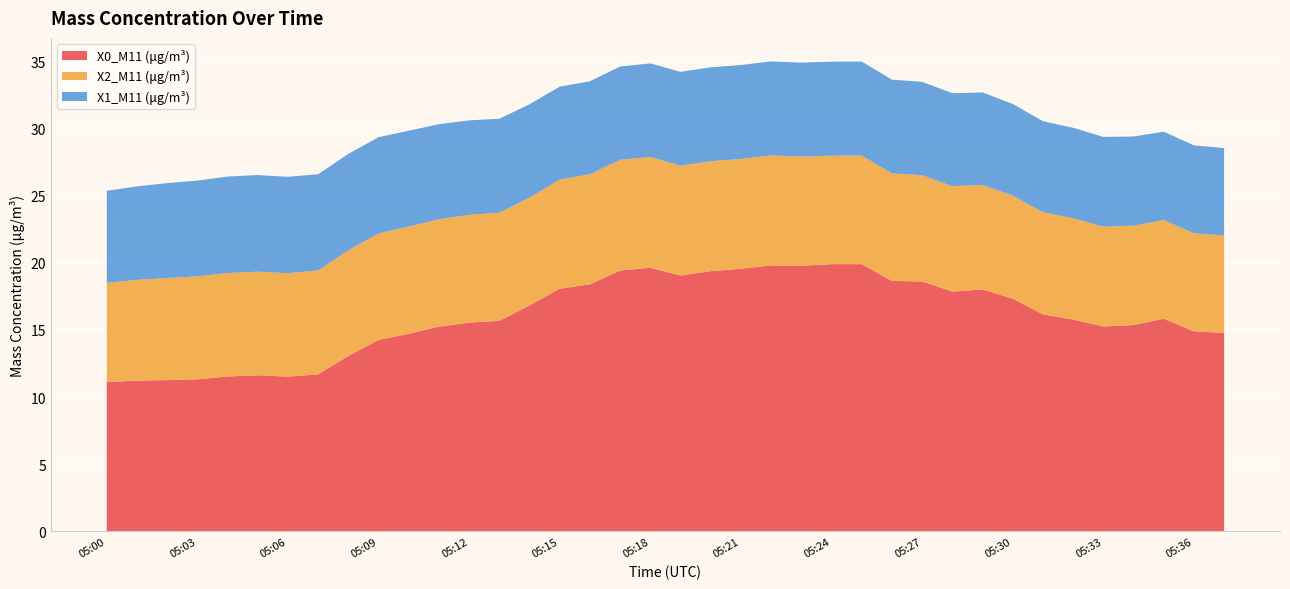

Reading left to right, what are all the values shown in this chart?

X0_M11 (μg/m³): 11.1	11.2	11.3	11.3	11.5	11.6	11.5	11.7	13.1	14.2	14.7	15.2	15.5	15.7	16.8	18.1	18.4	19.4	19.6	19.0	19.4	19.6	19.8	19.8	19.9	19.9	18.6	18.6	17.9	18.0	17.3	16.1	15.8	15.2	15.4	15.8	14.9	14.8
X2_M11 (μg/m³): 7.4	7.5	7.6	7.7	7.7	7.7	7.7	7.7	7.9	7.9	8.0	8.0	8.0	8.1	8.0	8.1	8.2	8.2	8.2	8.2	8.2	8.2	8.2	8.1	8.1	8.1	8.0	7.9	7.8	7.8	7.7	7.6	7.5	7.4	7.4	7.3	7.3	7.3
X1_M11 (μg/m³): 6.8	7.0	7.1	7.1	7.2	7.2	7.2	7.2	7.2	7.2	7.1	7.1	7.0	7.0	6.9	6.9	6.9	6.9	7.0	7.0	7.0	7.0	7.0	7.0	7.0	7.0	7.0	7.0	6.9	6.9	6.8	6.8	6.7	6.7	6.6	6.6	6.5	6.5